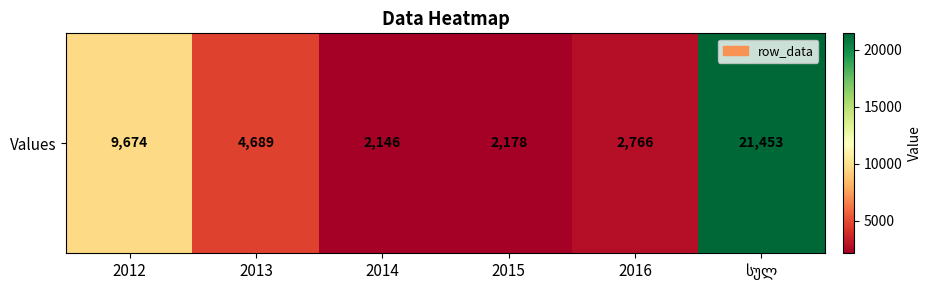

Where does the data first go above 4689?

2012